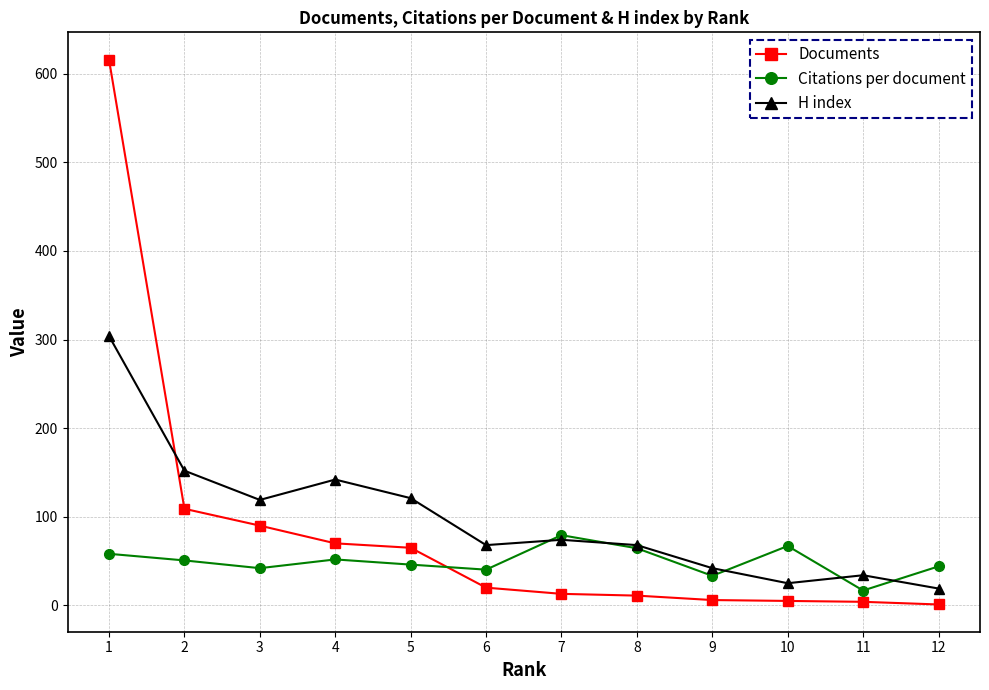

The value of H index at 8 is 27.5. True or false?

False